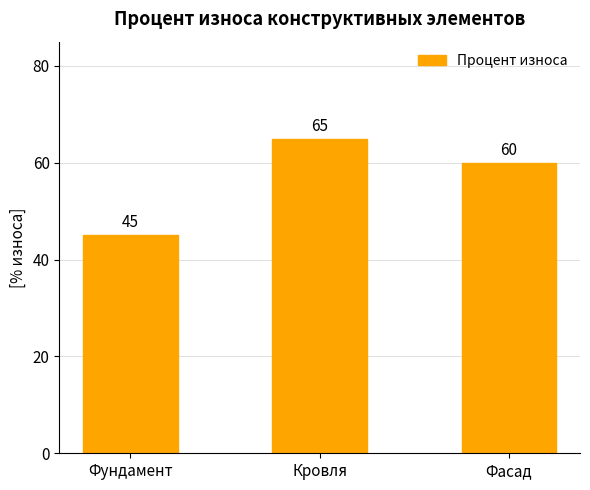

Count the values in the range 45 to 65.

3